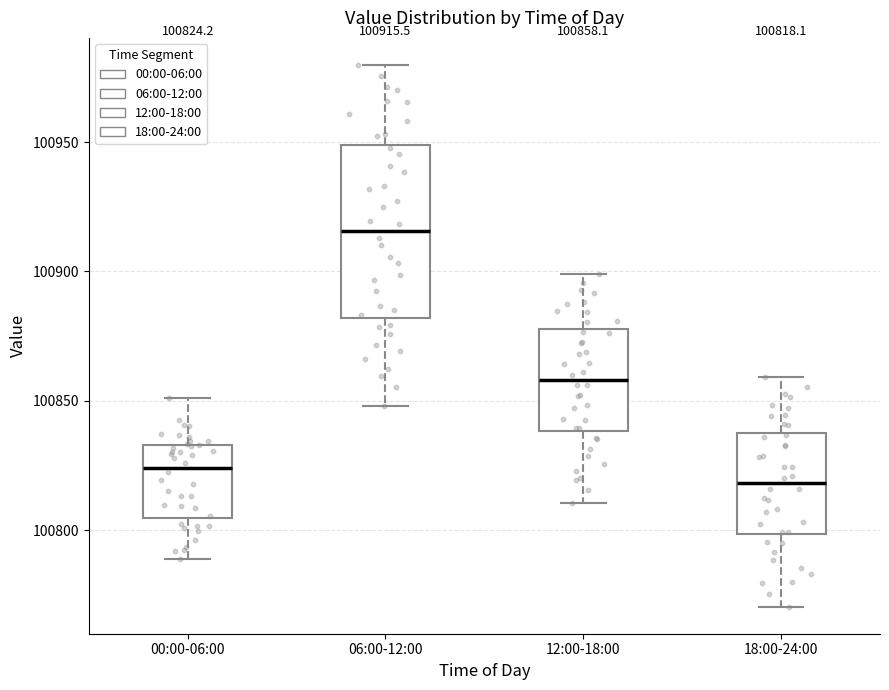

Which box's median line is the highest?

06:00-12:00